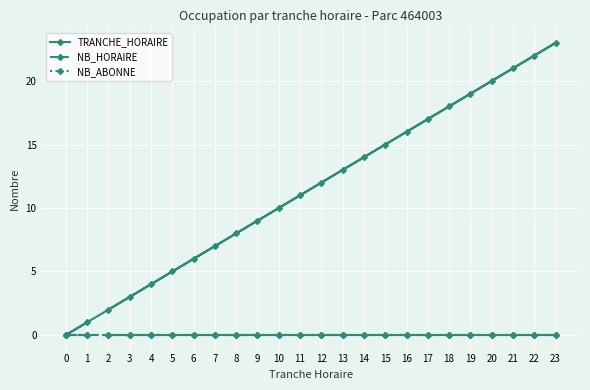

What is the maximum value for TRANCHE_HORAIRE?

23